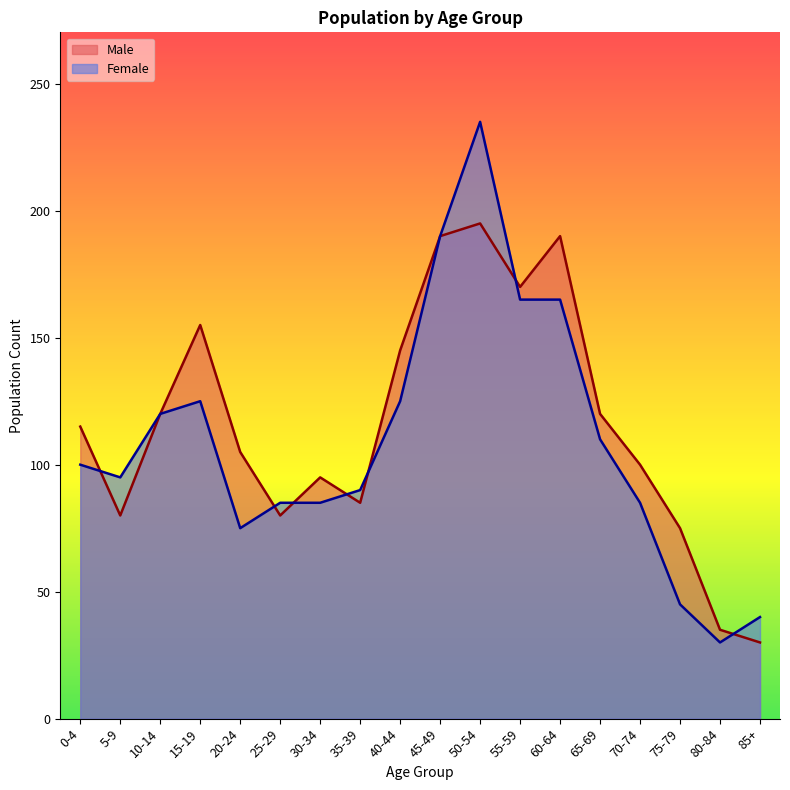

Which series has the widest spread of values?

Female